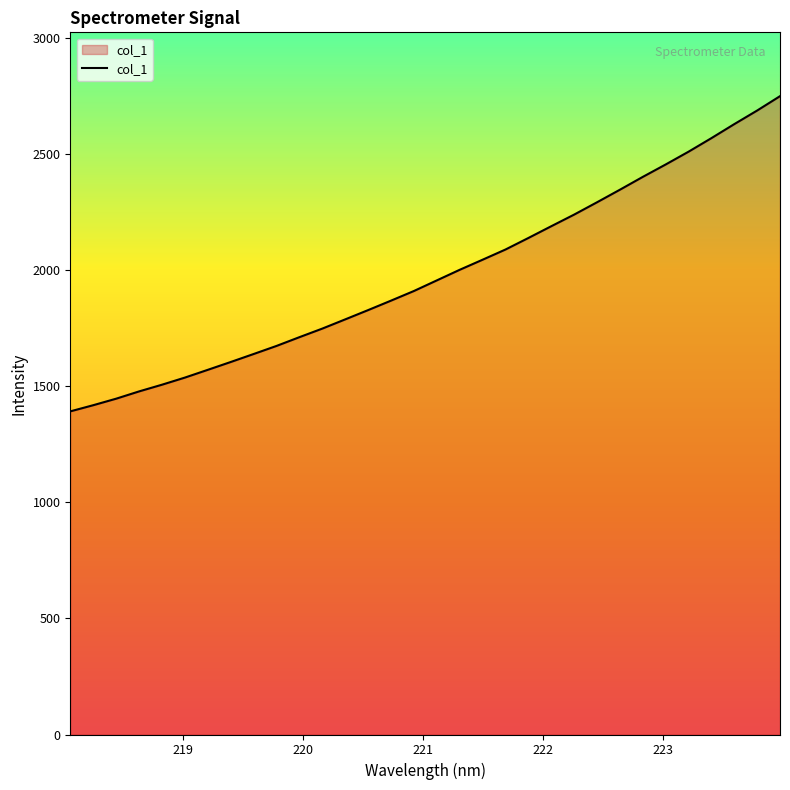

What is the smallest value displayed?

1391.8